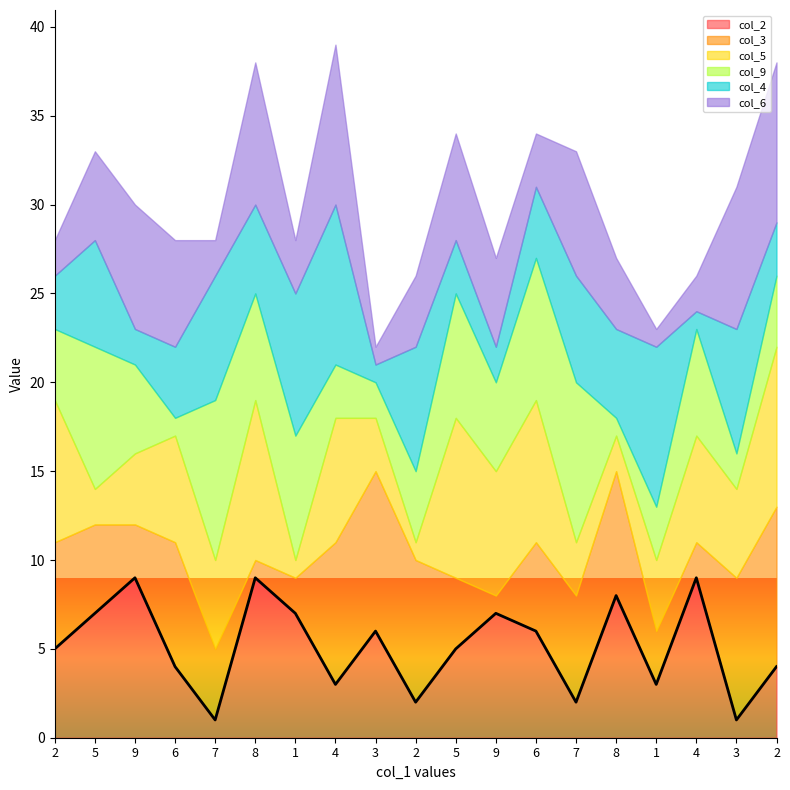

What is the label of the 18th point from the left?

3